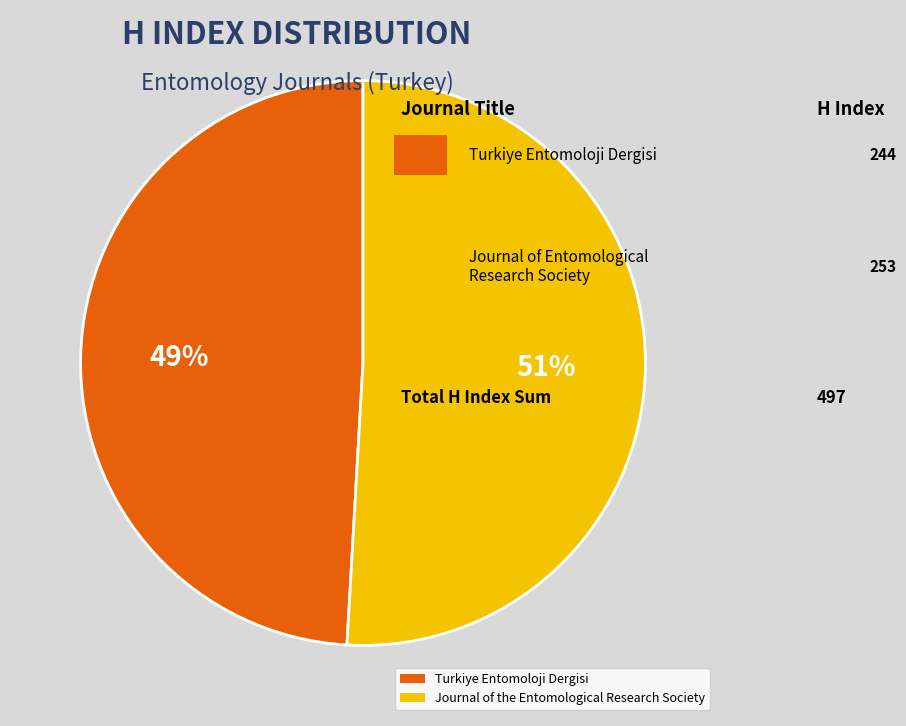

Approximately how many times larger is the value at Turkiye Entomoloji Dergisi compared to Journal of the Entomological Research Society?

1.0